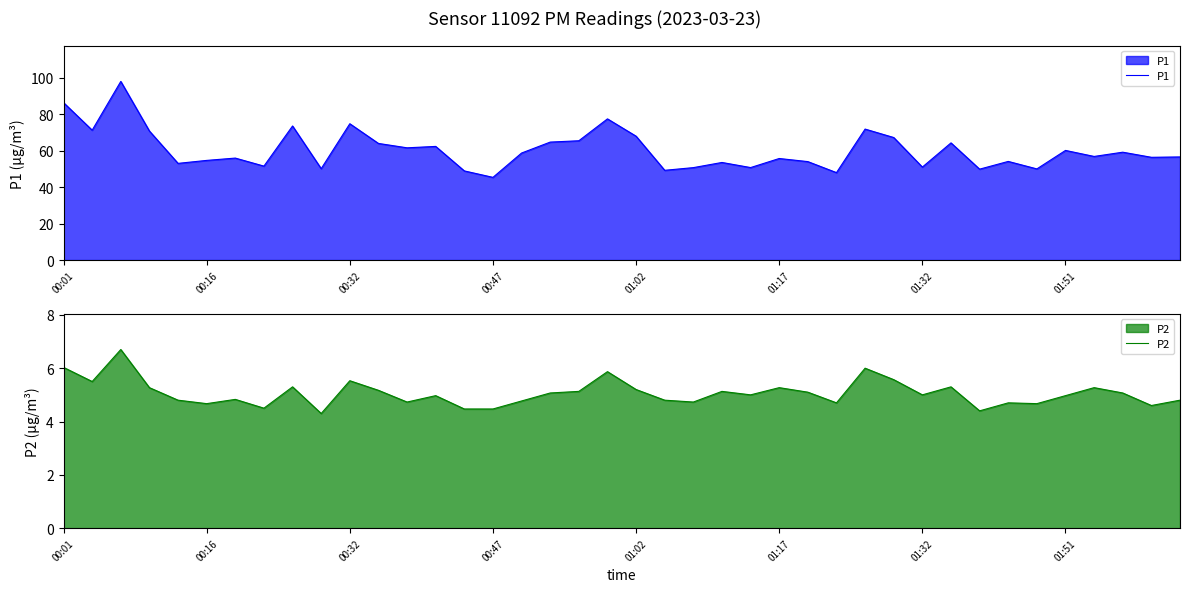

True or false: P1 and P2 intersect in this chart.

False